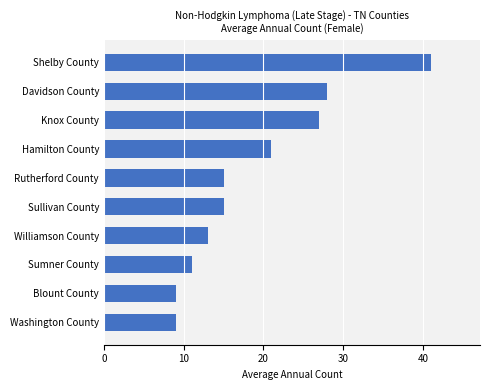

At which label is the value closest to 25?

Knox County